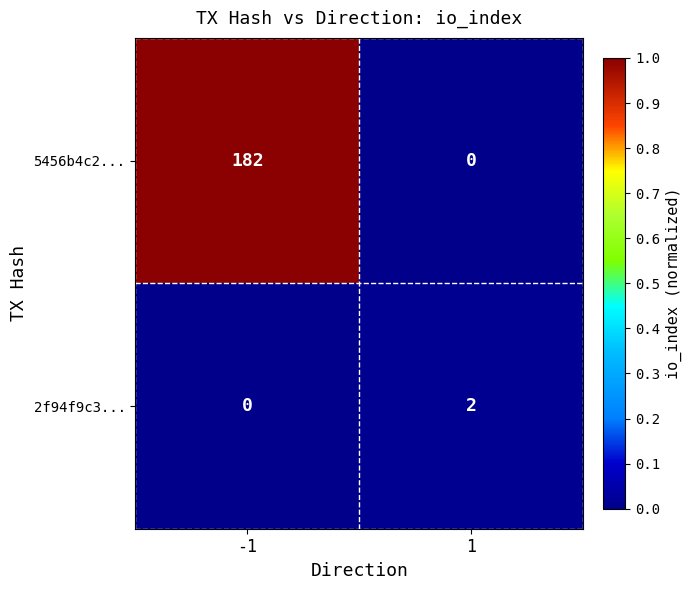

What is the average value of the 5456b4c2... series?

91